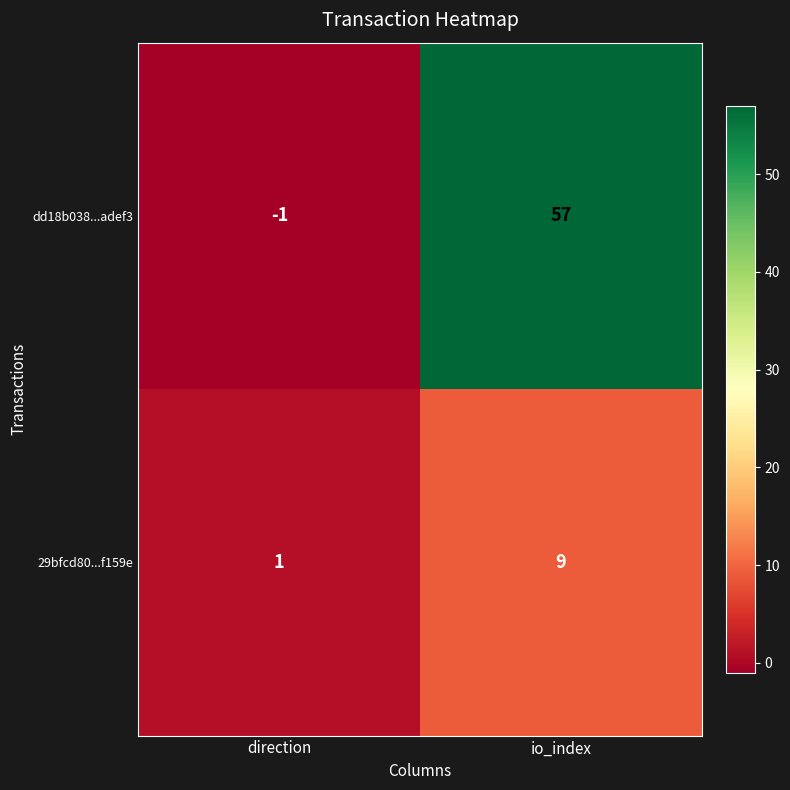

Is it true that 29bfcd80...f159e equals 9 at io_index?

True